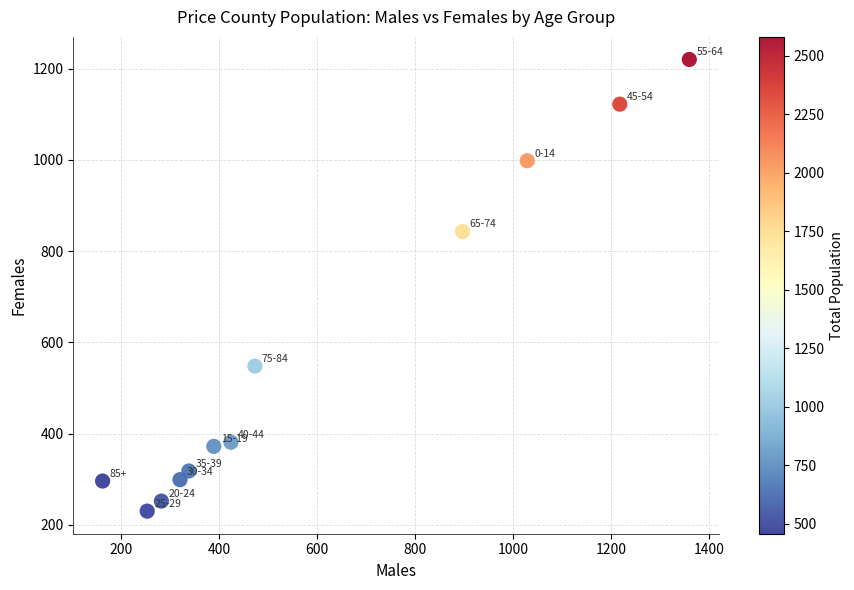

What is the range of Y values (max minus min)?

990